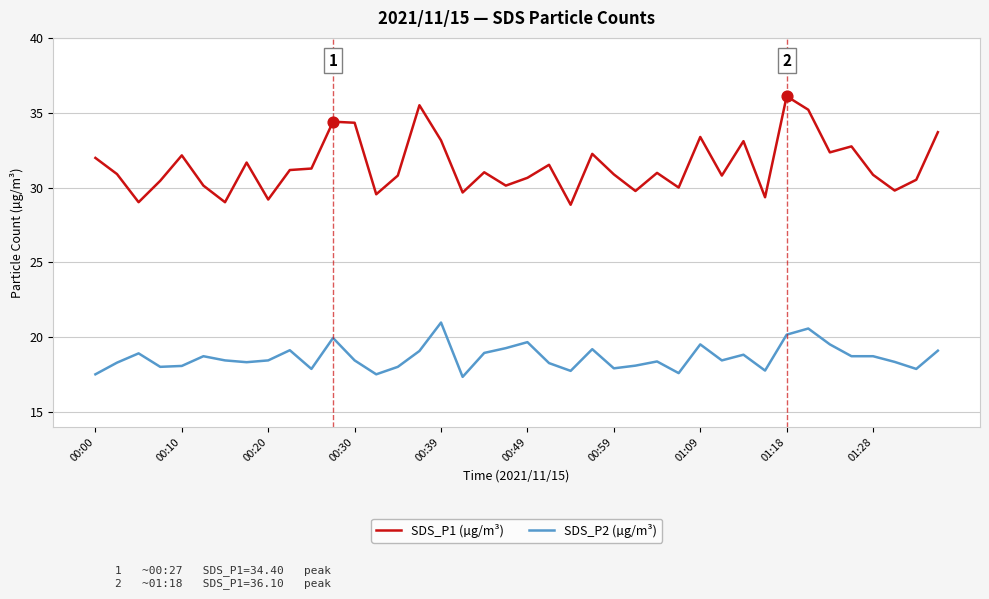

Which series has the widest spread of values?

SDS_P1 (µg/m³)